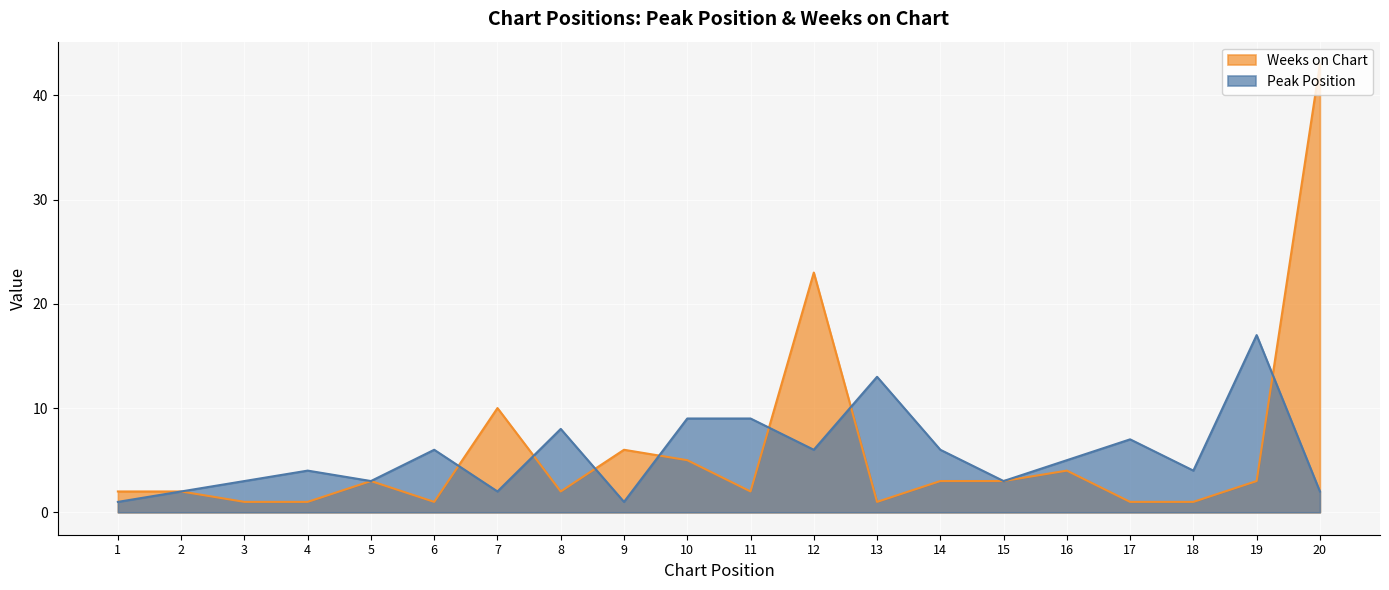

How many values in the Peak Position series exceed 5?

9